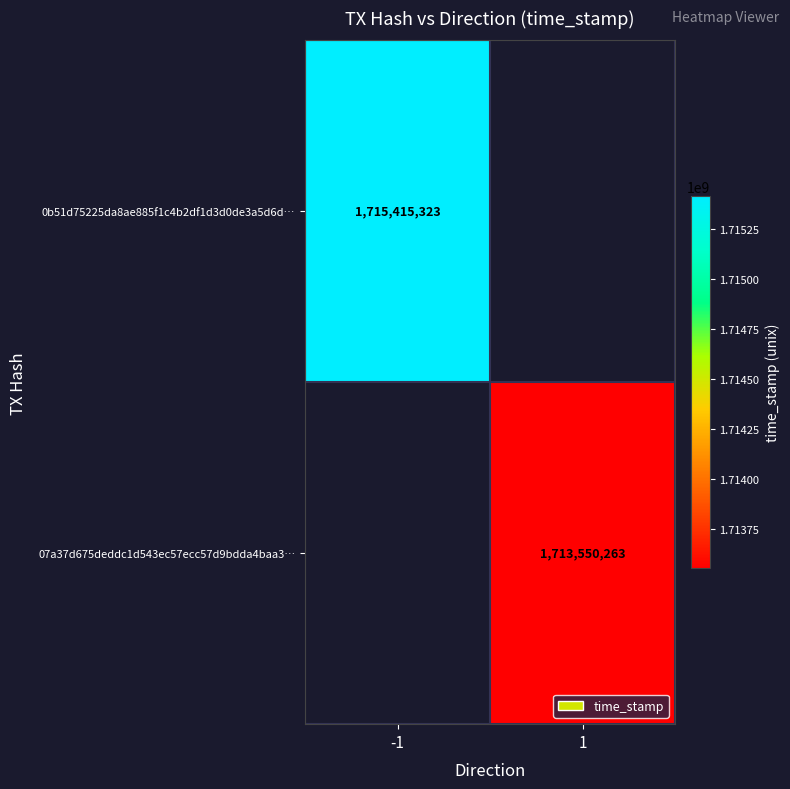

Between 1 and -1, which is larger?

-1